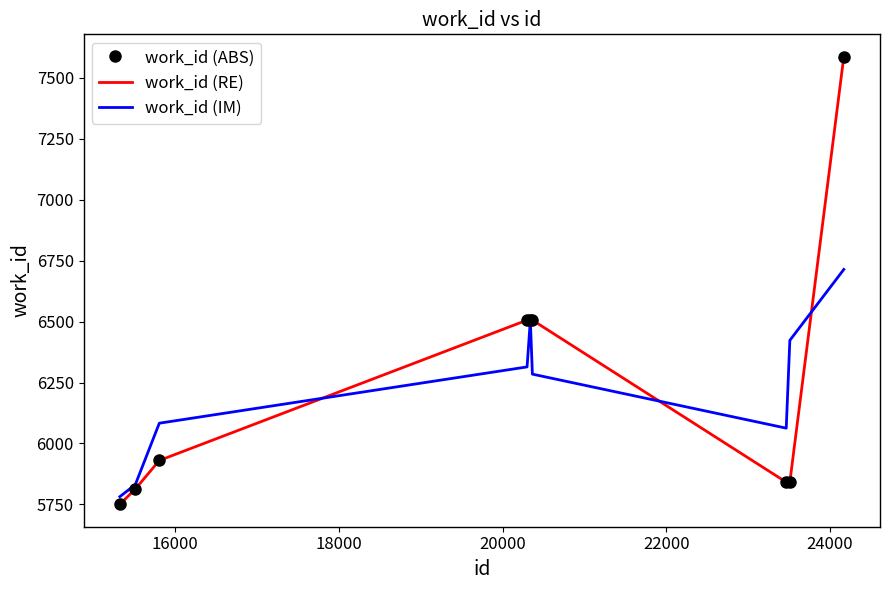

How many times do work_id (ABS) and work_id (IM) cross each other?

3